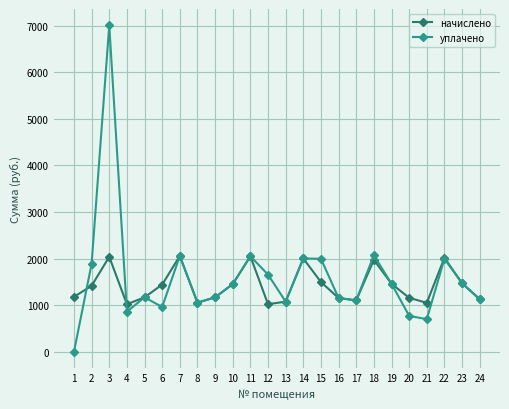

Rank the series by their average value, from lowest to highest.

начислено, уплачено